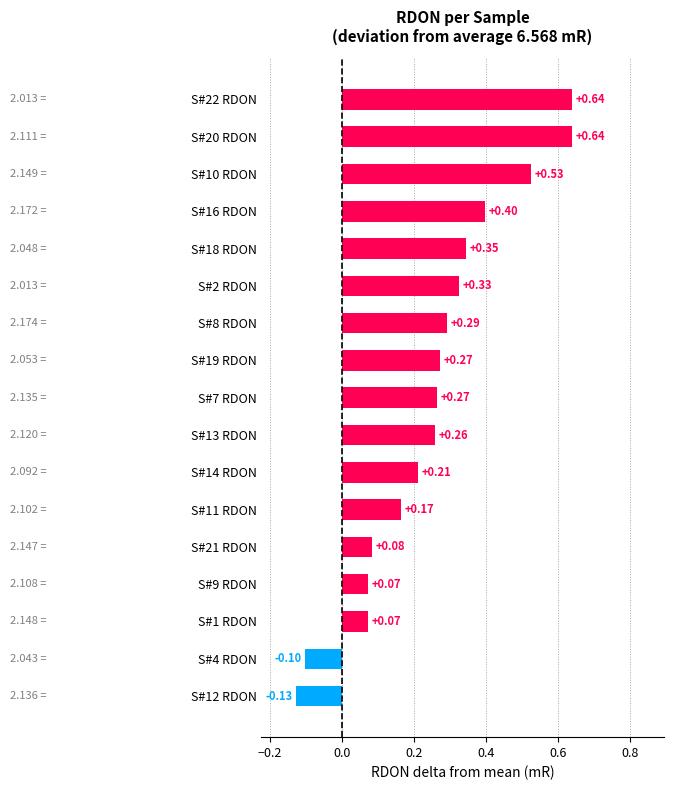

Between S#12 RDON and S#1 RDON, which is larger?

S#1 RDON